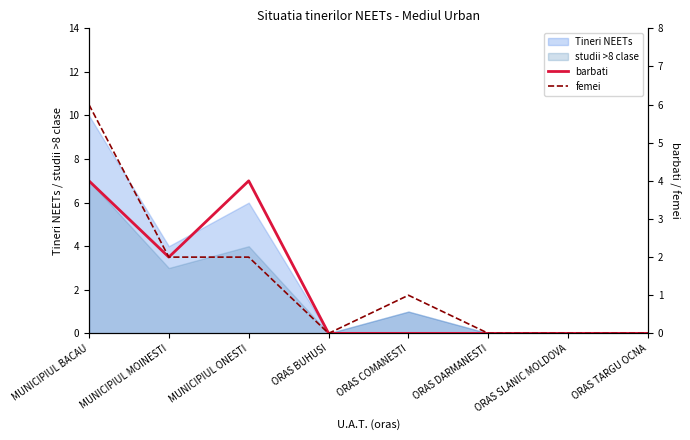

True or false: studii >8 clase has a value of 4 at MUNICIPIUL MOINESTI.

False